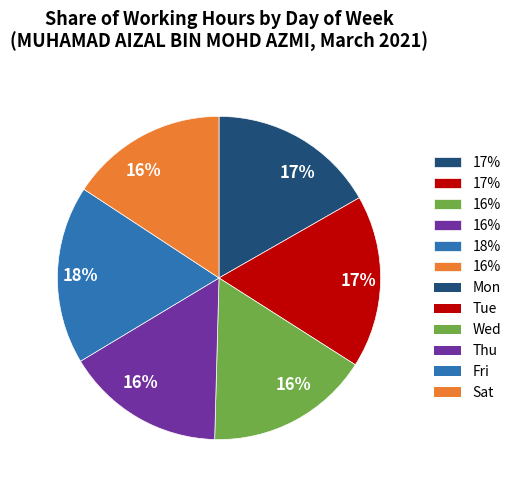

Is there any slice that represents more than half of the pie?

No